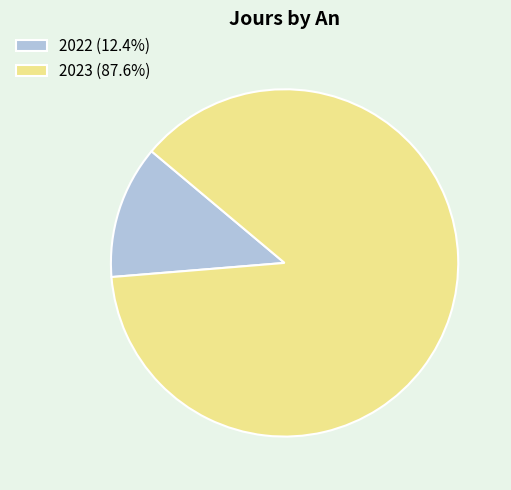

Is the sum of 2023 (87.6%) and 2022 (12.4%) greater than half?

Yes